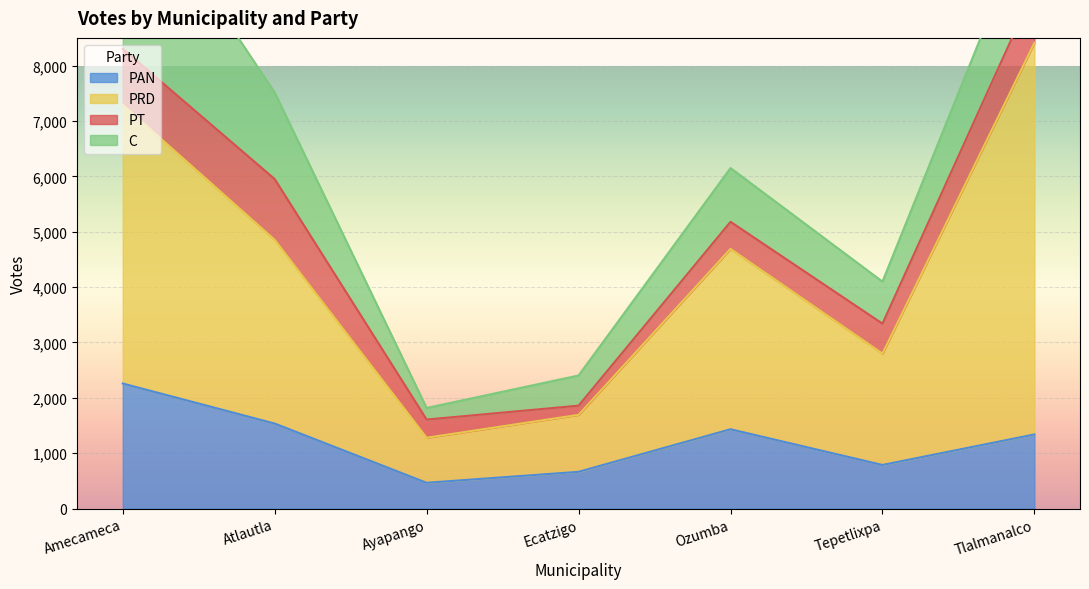

How many values in the pan series exceed 1338?

3